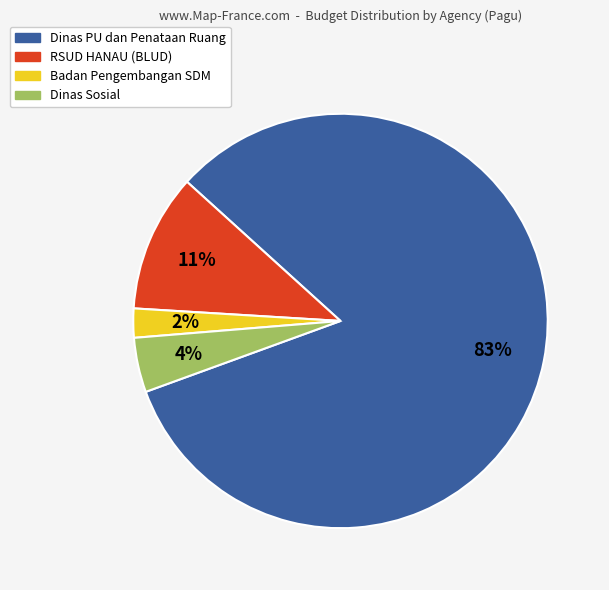

To the nearest percent, what is the average slice percentage?

25%